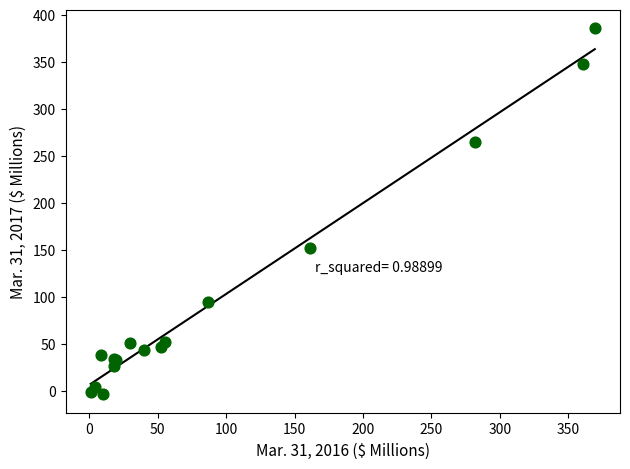

What Y value in the scatter plot is closest to 191?

151.7